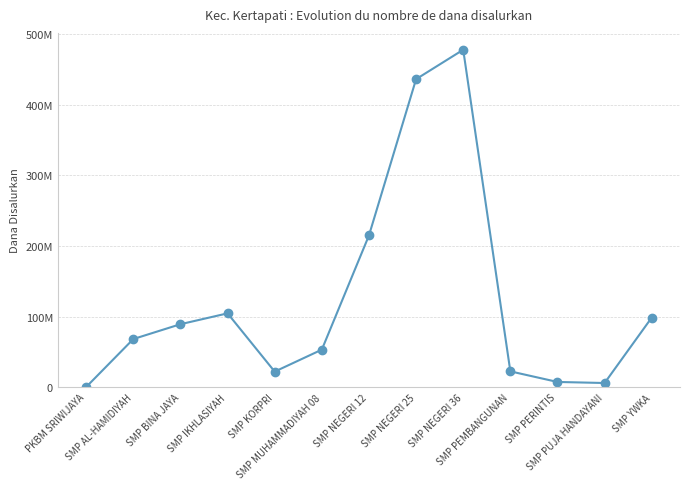

Reading left to right, transcribe all the data shown in this chart.

375000	68250000	89250000	104625000	22125000	53250000	214875000	436125000	477750000	22500000	7500000	6000000	98625000